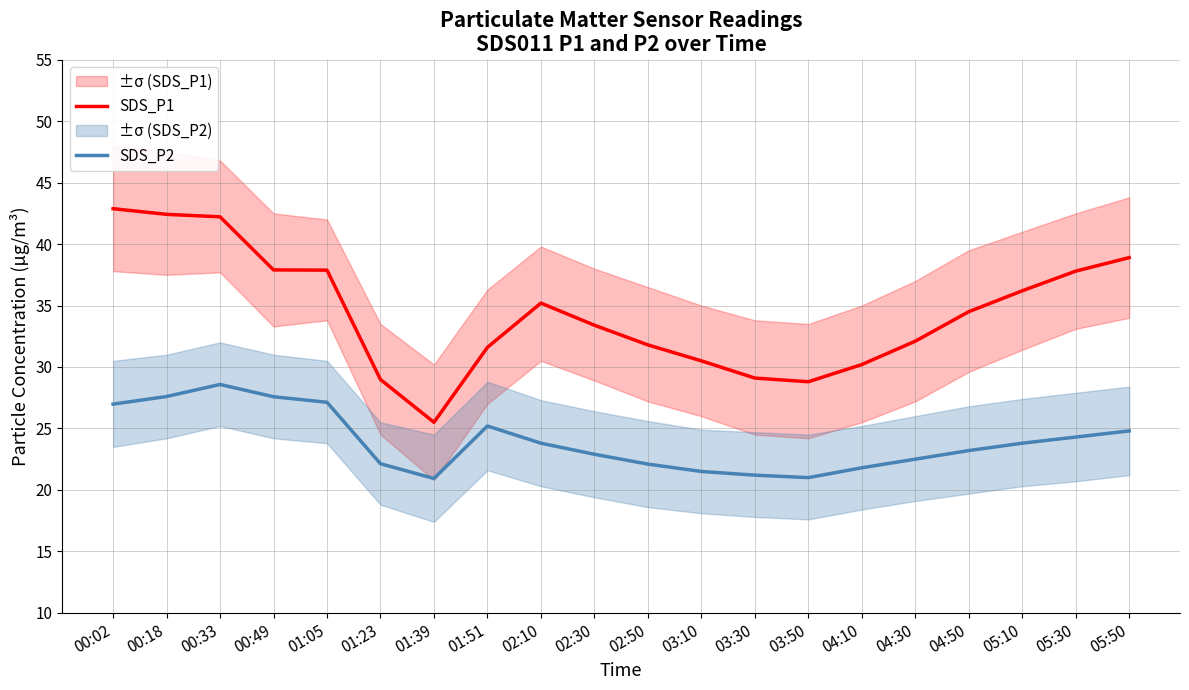

Is the value of SDS_P1 at 03:30 greater than the value of SDS_P2 at 00:18?

Yes